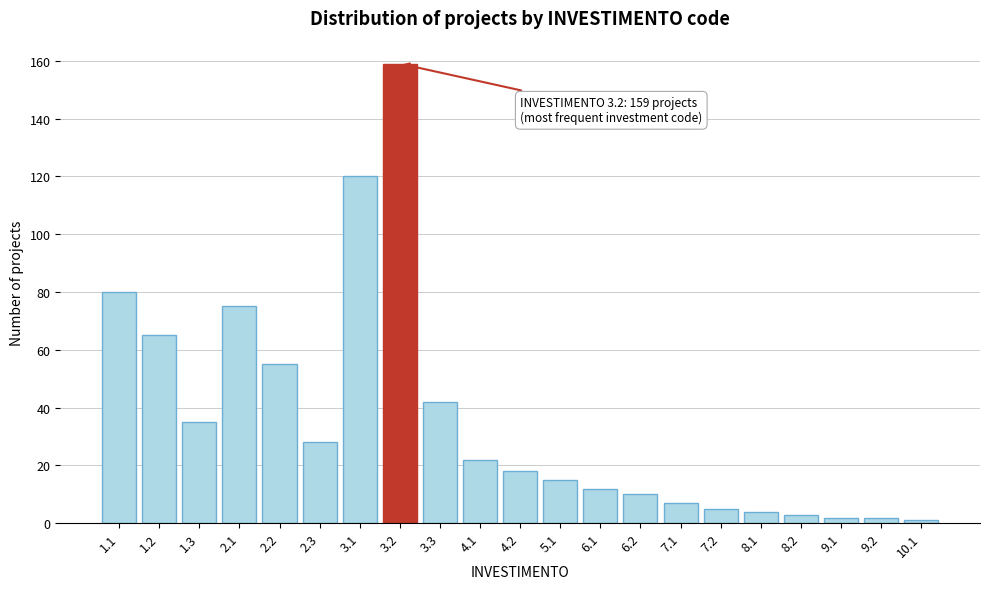

Reading left to right, extract all data points from this chart.

1.1=80	1.2=65	1.3=35	2.1=75	2.2=55	2.3=28	3.1=120	3.2=159	3.3=42	4.1=22	4.2=18	5.1=15	6.1=12	6.2=10	7.1=7	7.2=5	8.1=4	8.2=3	9.1=2	9.2=2	10.1=1